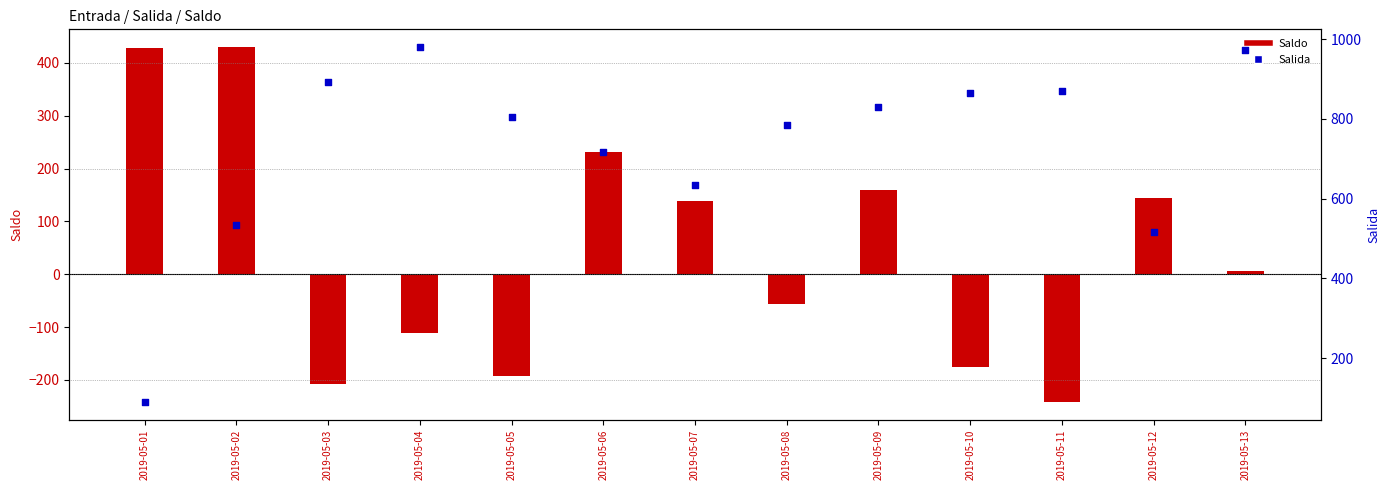

What are all the series names shown in the legend?

Saldo, Salida